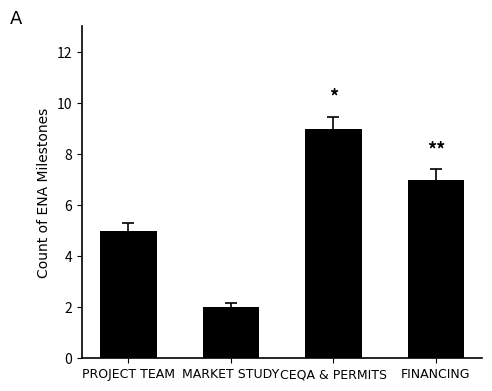

Between PROJECT TEAM and FINANCING, which is larger?

FINANCING